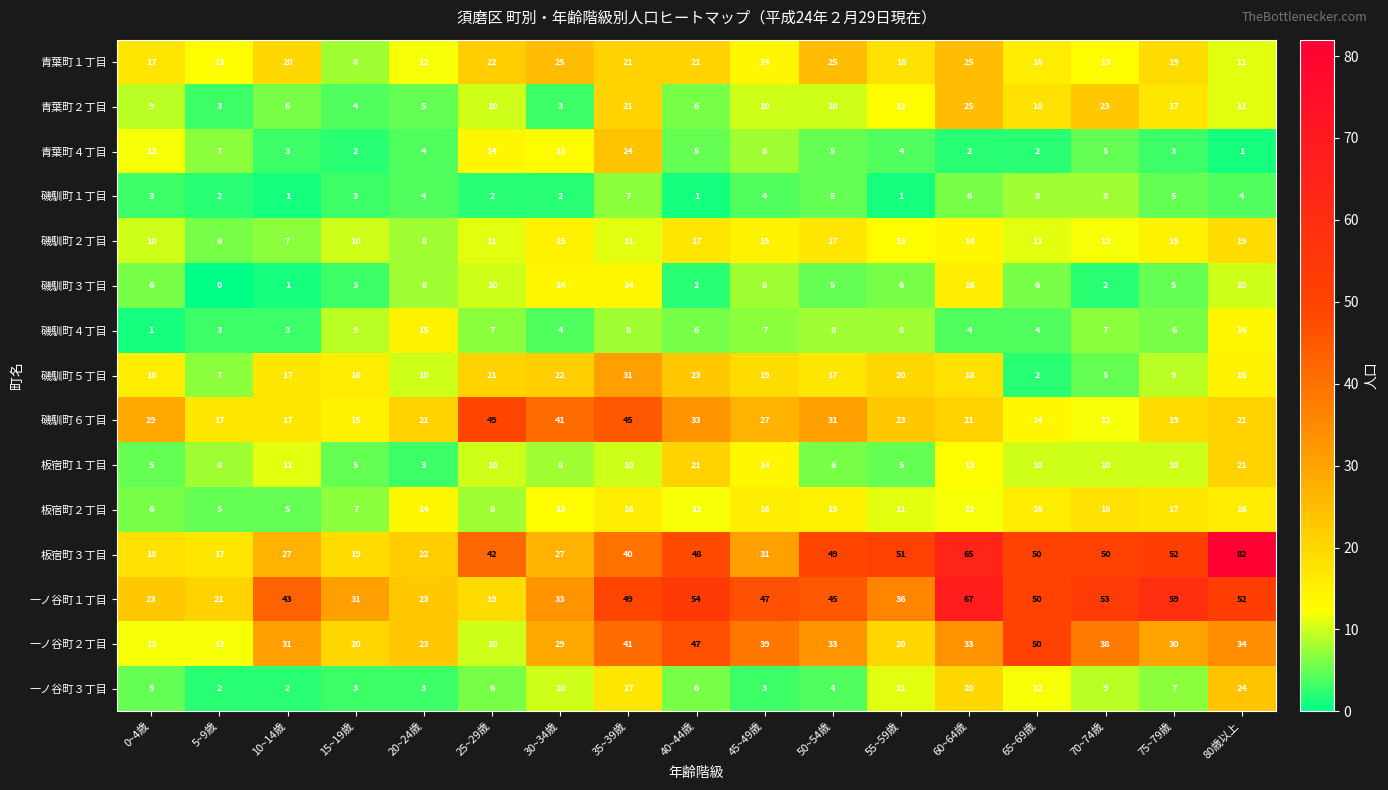

Where does the 板宿町２丁目 series first go above 13?

20~24歳